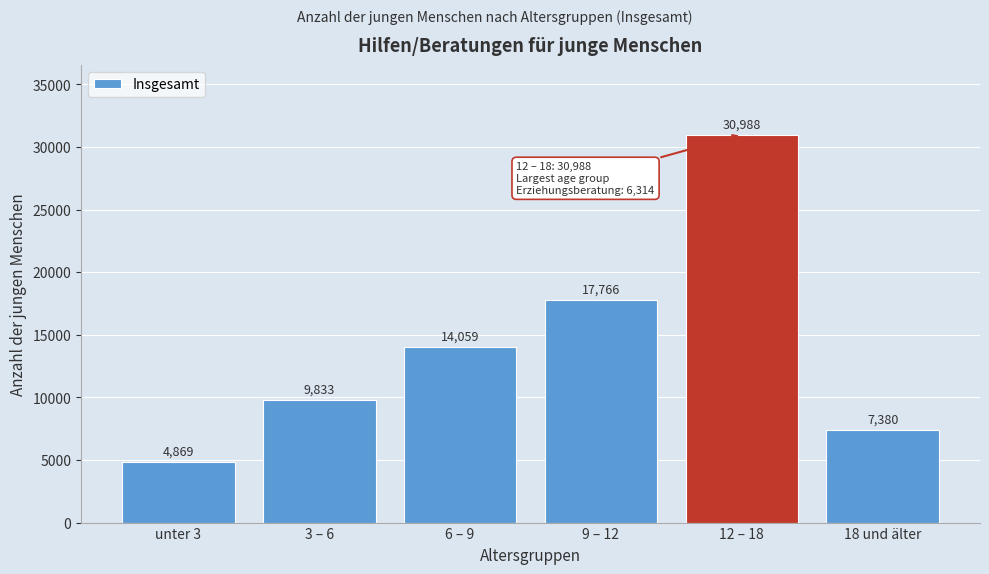

Reading right to left, what are all the values shown in this chart?

18 und älter=7380	12 – 18=30988	9 – 12=17766	6 – 9=14059	3 – 6=9833	unter 3=4869